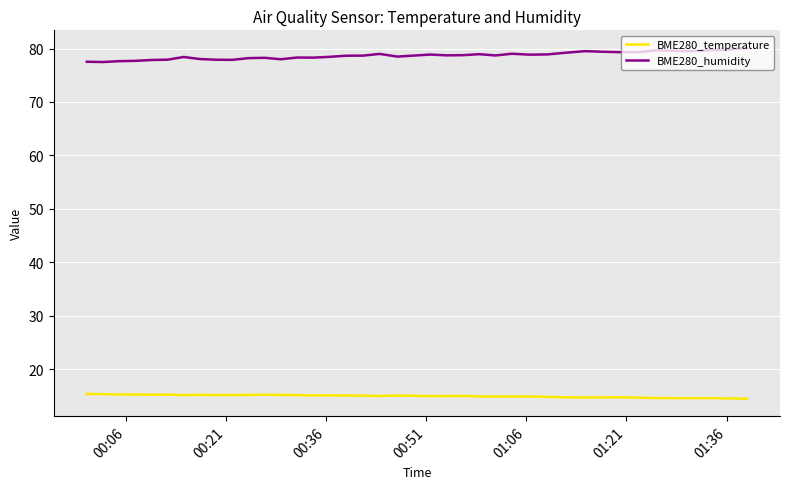

What are all the series names shown in the legend?

BME280_temperature, BME280_humidity